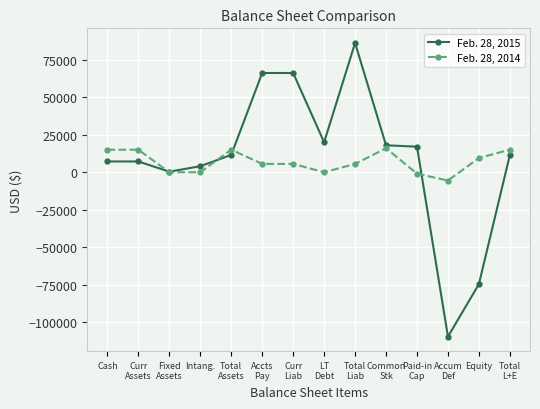

What is the greatest value displayed?

86221